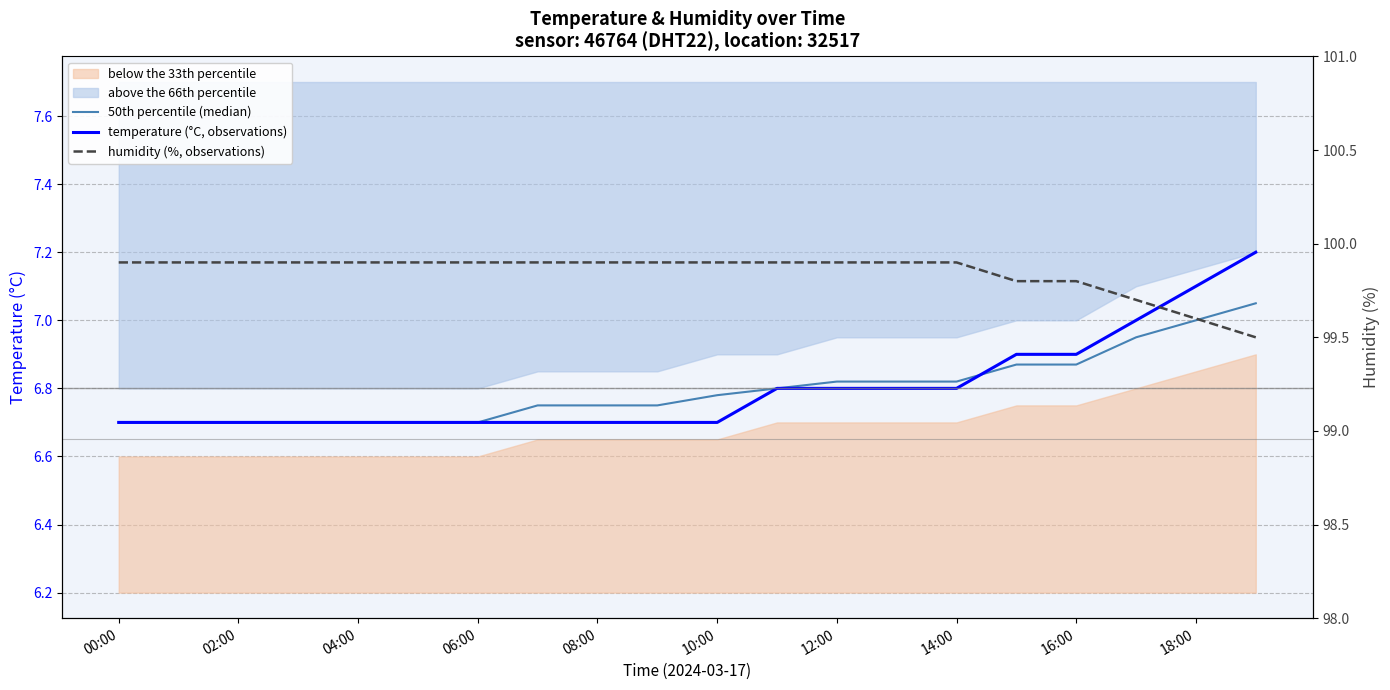

What is the average value of the humidity (%, observations) series?

99.8